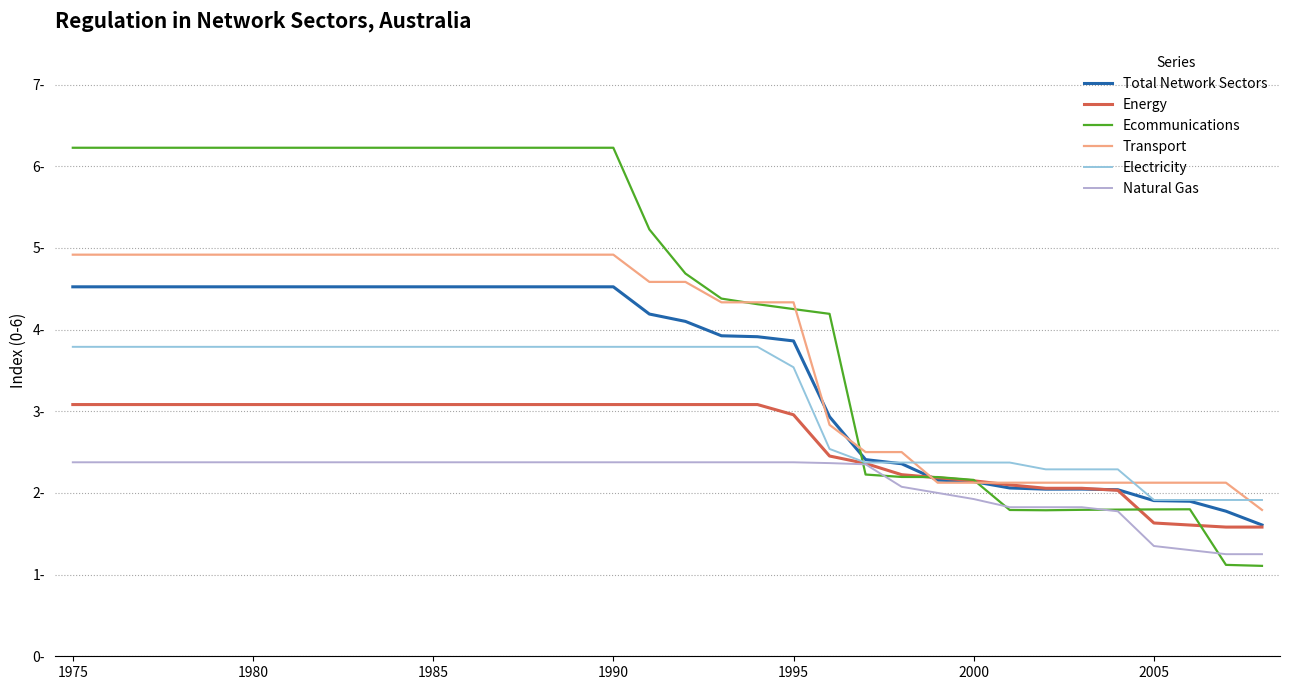

Does the chart display data point markers on the line(s)?

No